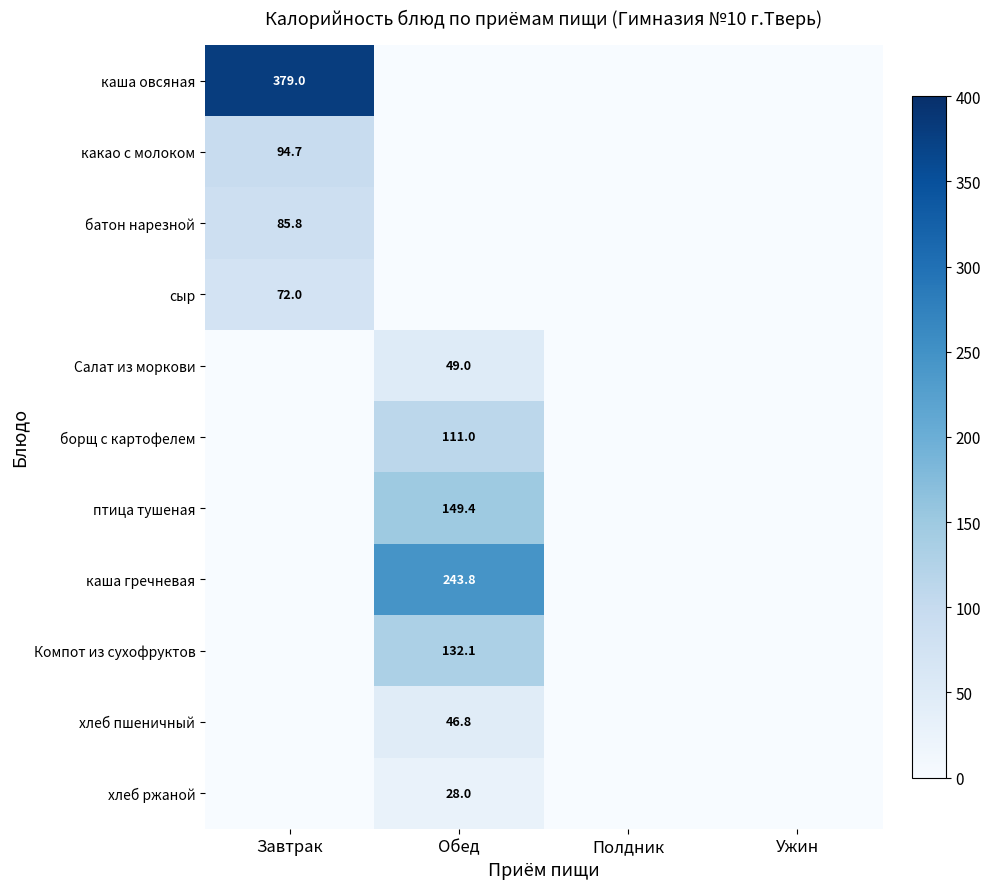

At how many categories does at least one series exceed 305?

1